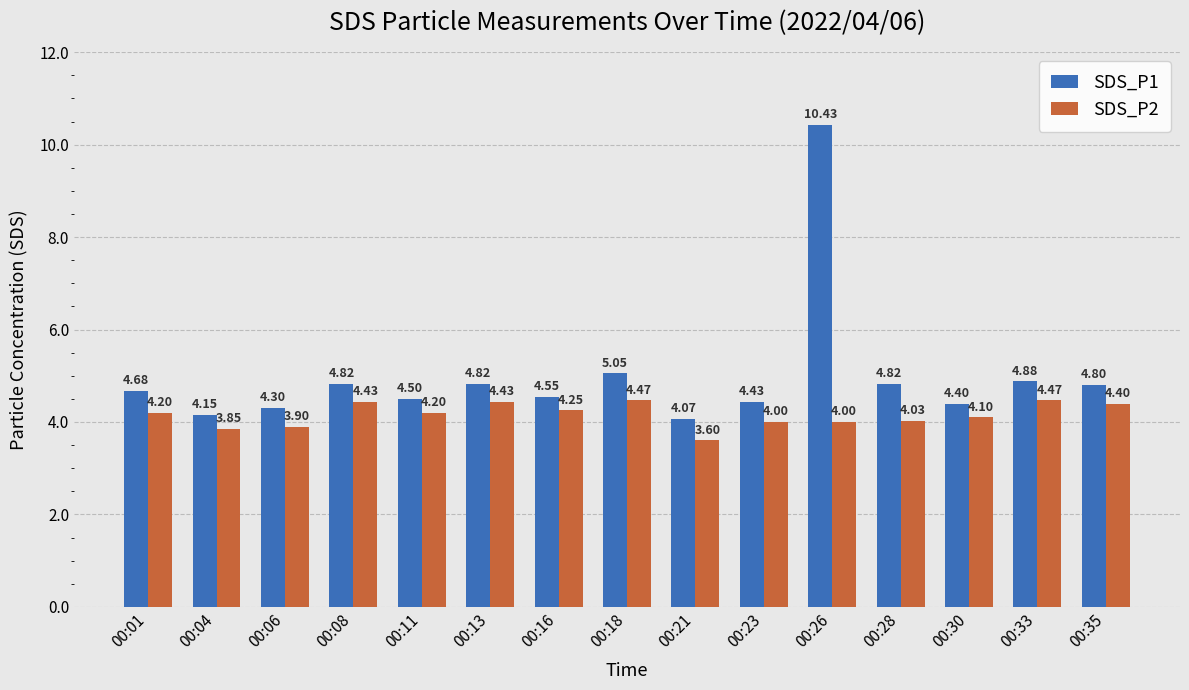

Are the bars grouped side by side (vs. stacked)?

Yes